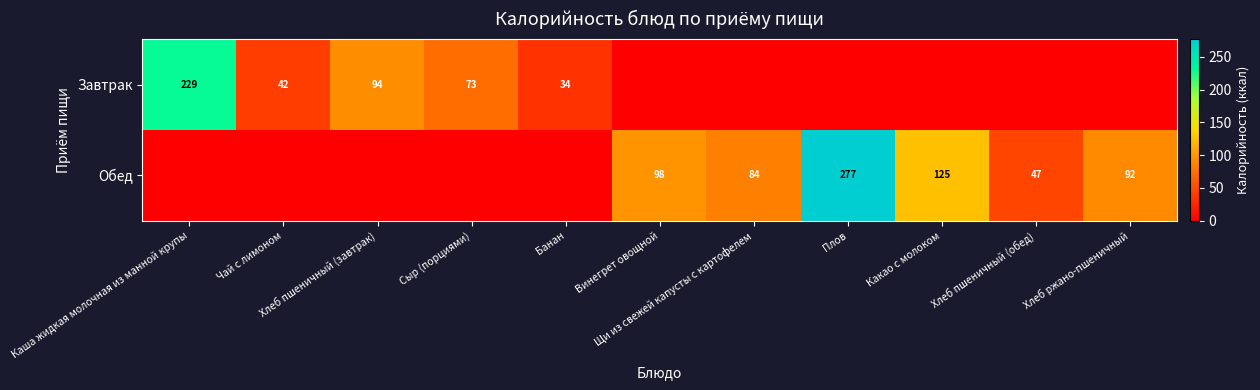

Which label corresponds to the smallest value in the chart?

Винегрет овощной